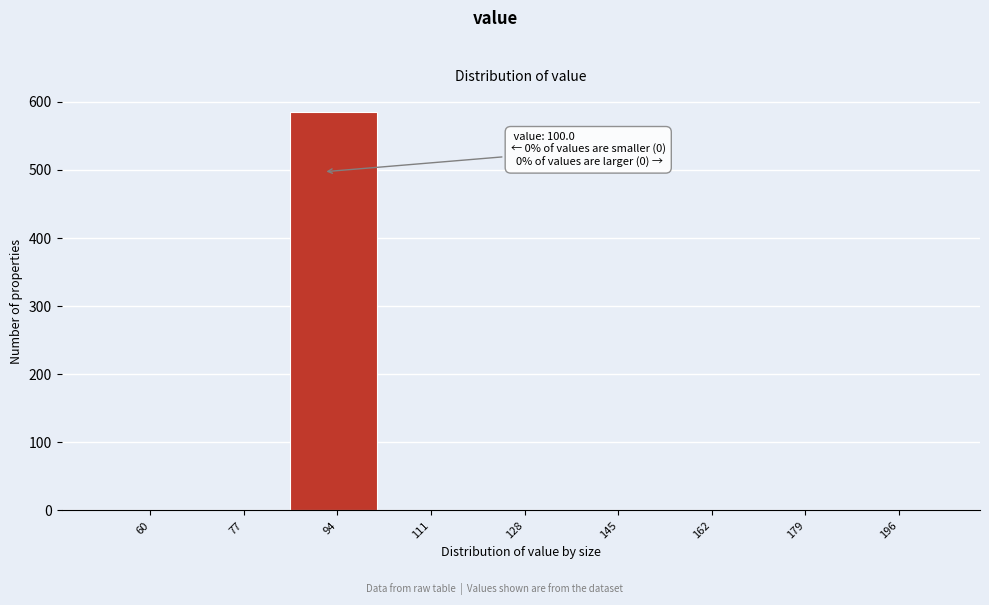

At which category does the chart reach its peak across all series?

94